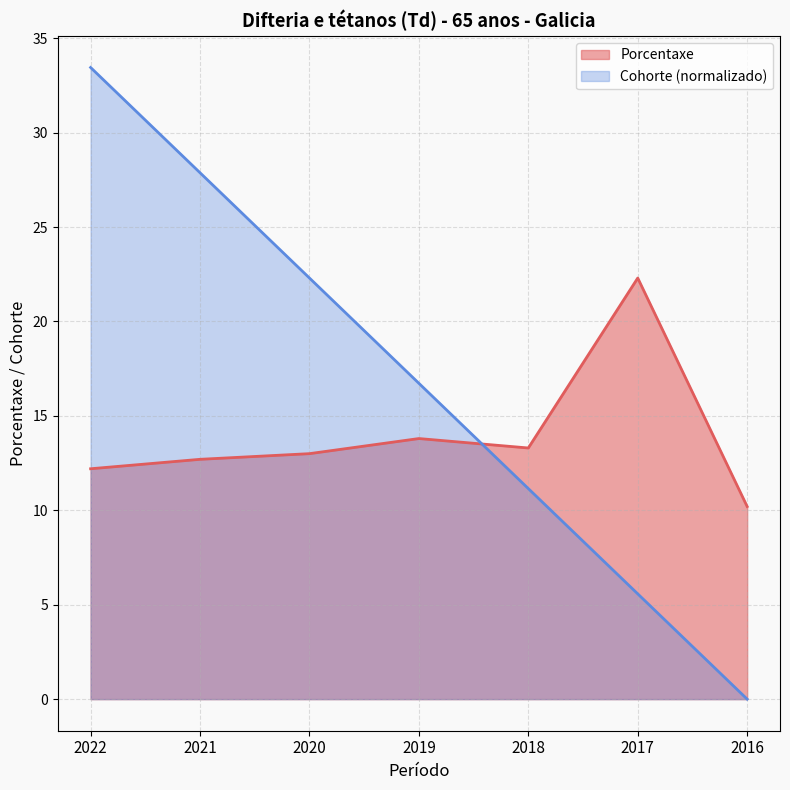

Count the number of categories in the chart.

7